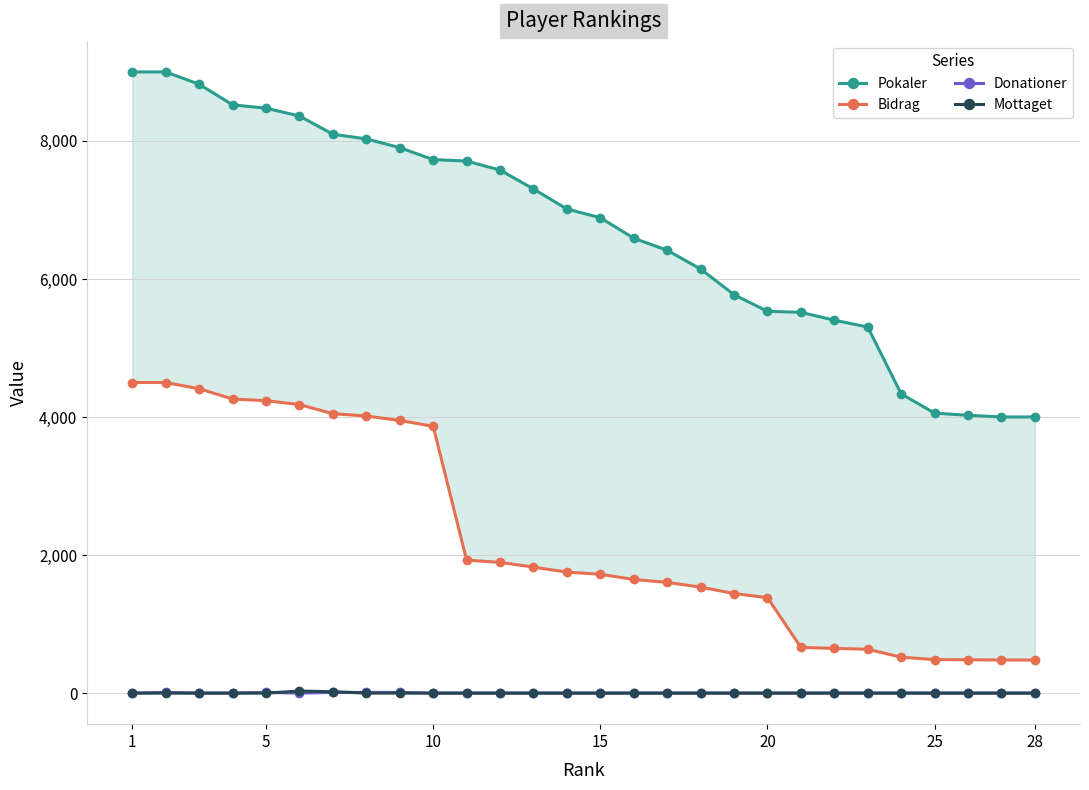

What is the sum of all Bidrag values?

63098